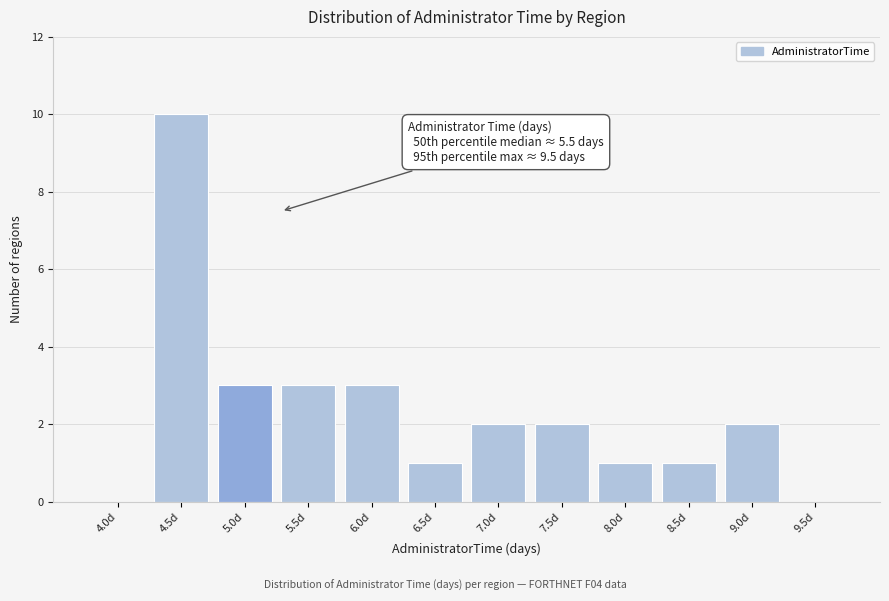

Reading left to right, what are all the values shown in this chart?

4.0d=0	4.5d=10	5.0d=3	5.5d=3	6.0d=3	6.5d=1	7.0d=2	7.5d=2	8.0d=1	8.5d=1	9.0d=2	9.5d=0